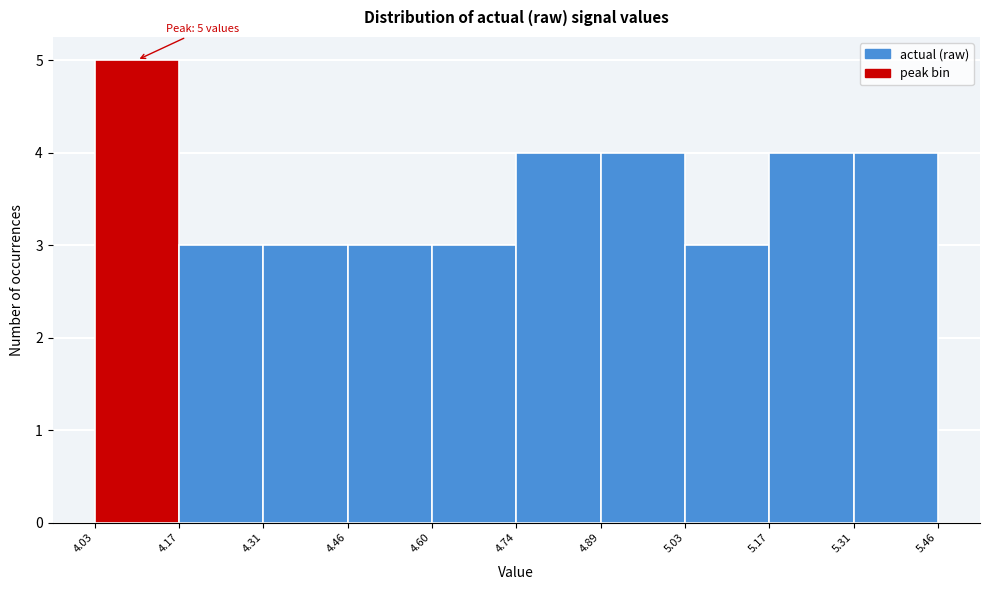

Over which range of the x-axis is the bar tallest?

4.03 to 4.17